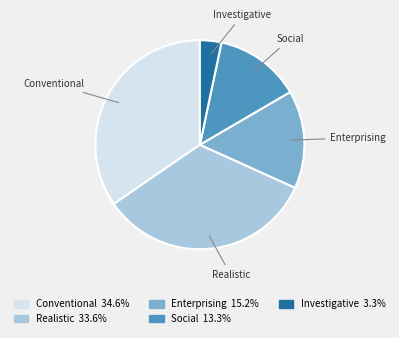

Is there a majority slice in this chart?

No